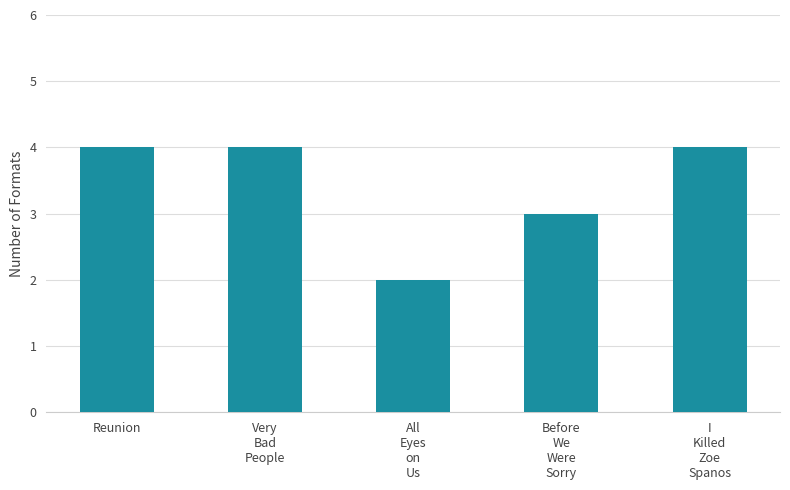

Read the value at Very
Bad
People.

4